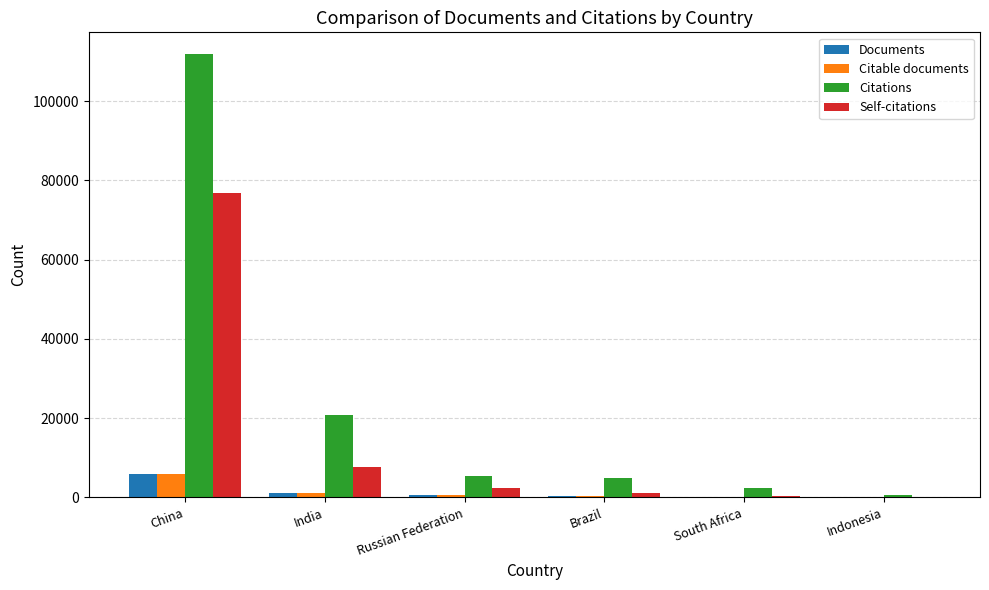

Which series has the largest total across all categories?

Citations